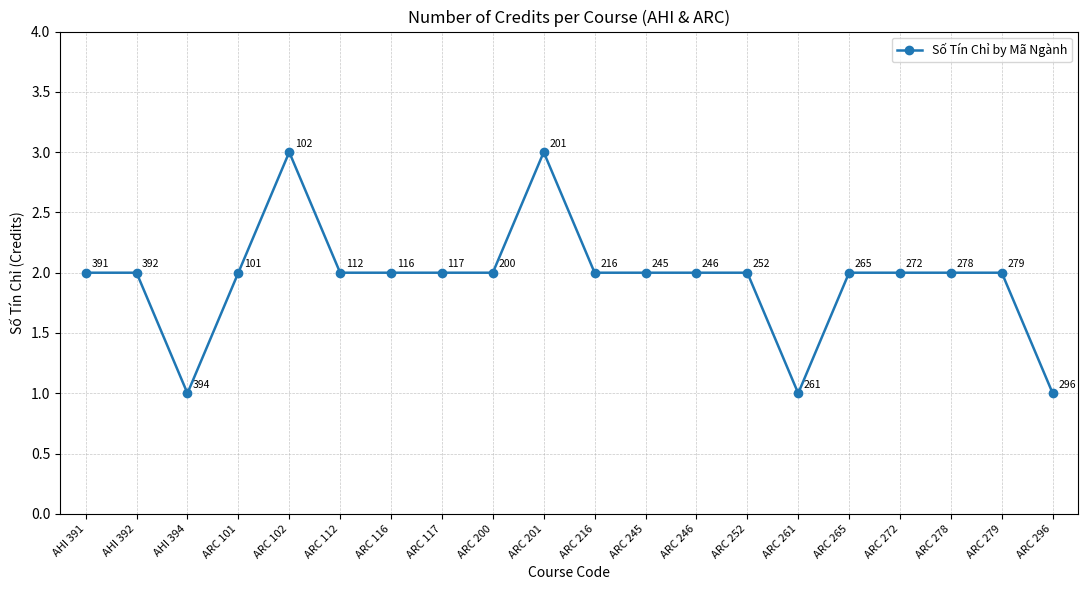

Reading right to left, list all the values displayed in this chart.

1	2	2	2	2	1	2	2	2	2	3	2	2	2	2	3	2	1	2	2